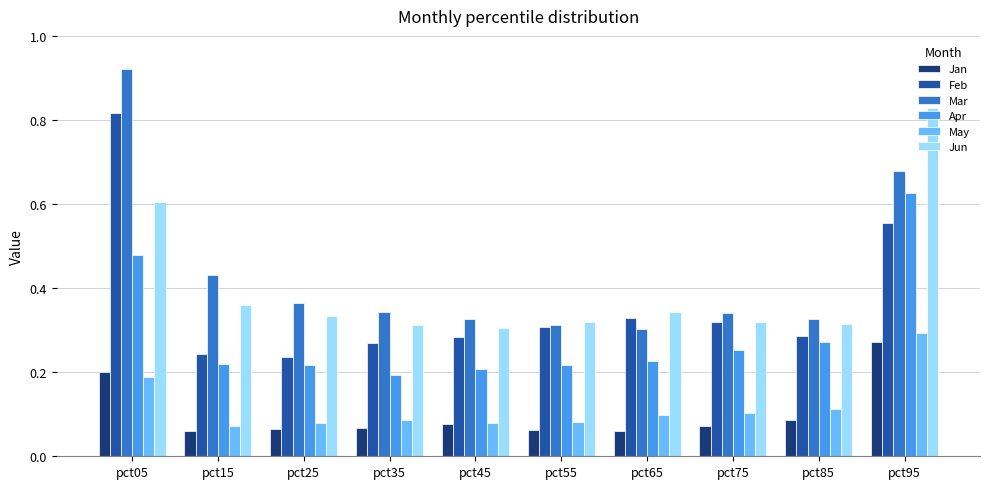

The value of Jun at pct25 is 0.2. True or false?

False